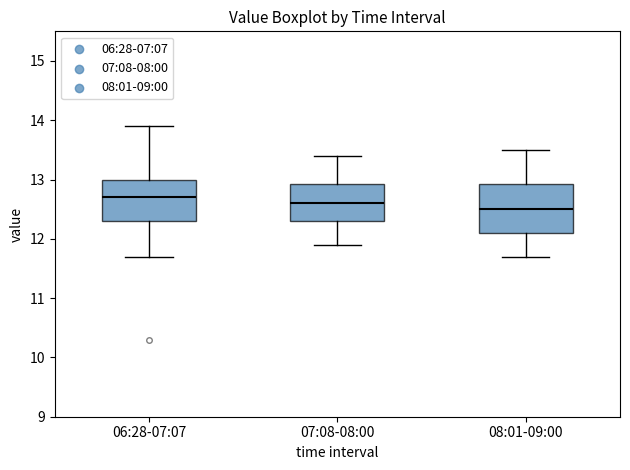

Reading left to right, transcribe this box plot: for each box, give where its median line is, the range the box spans, and where its two whiskers end, as read against the y-axis. The values are not printed on the chart, so give them approximately, as read against the axis.

06:28-07:07: median 12.7, box 12.3 to 13.0, whiskers 11.7 to 13.9
07:08-08:00: median 12.6, box 12.3 to 12.9, whiskers 11.9 to 13.4
08:01-09:00: median 12.5, box 12.1 to 12.9, whiskers 11.7 to 13.5